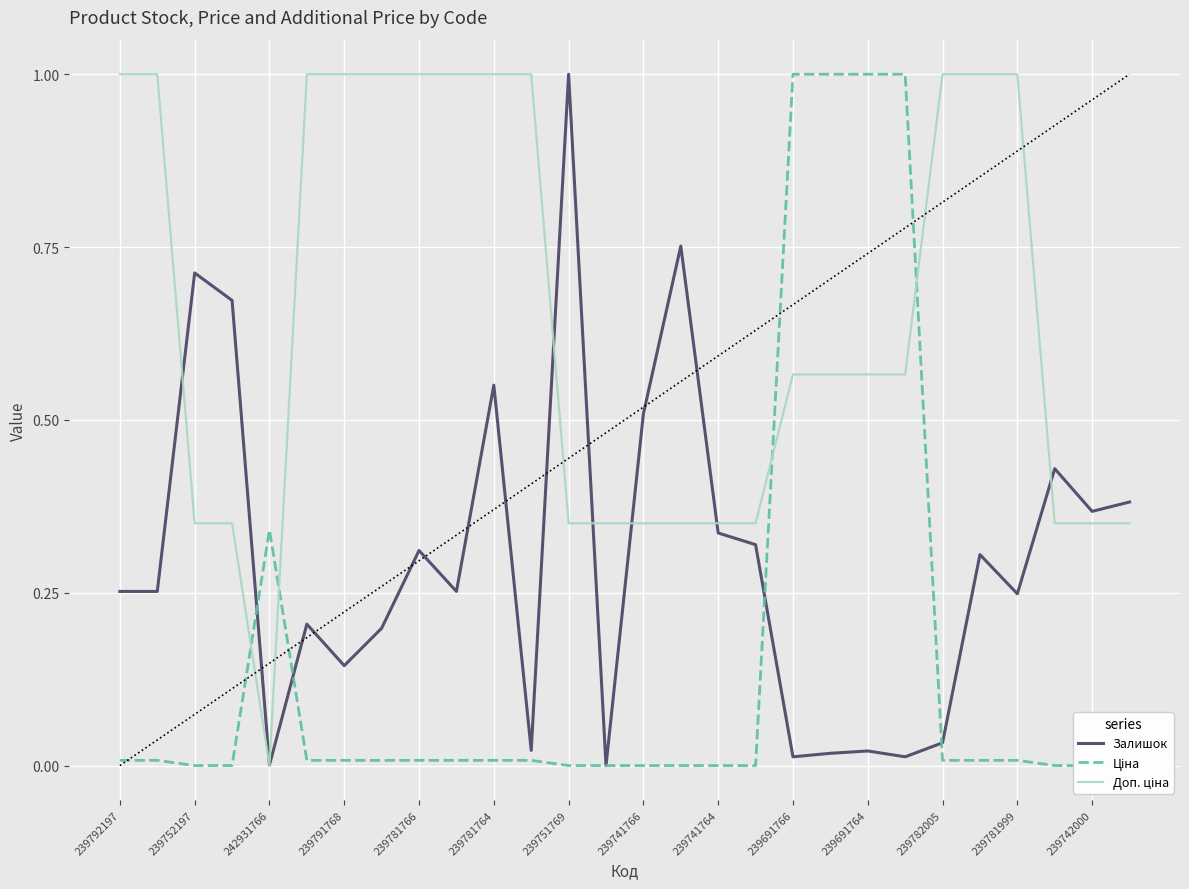

The value of Залишок at 239741766 is 0.5. True or false?

True